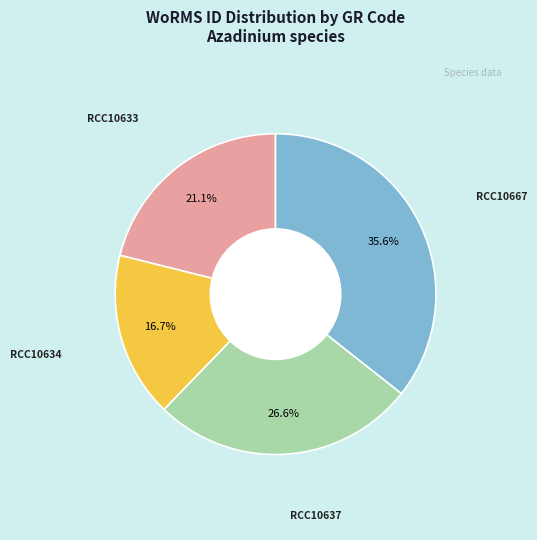

What is the largest slice in the pie chart?

RCC10667